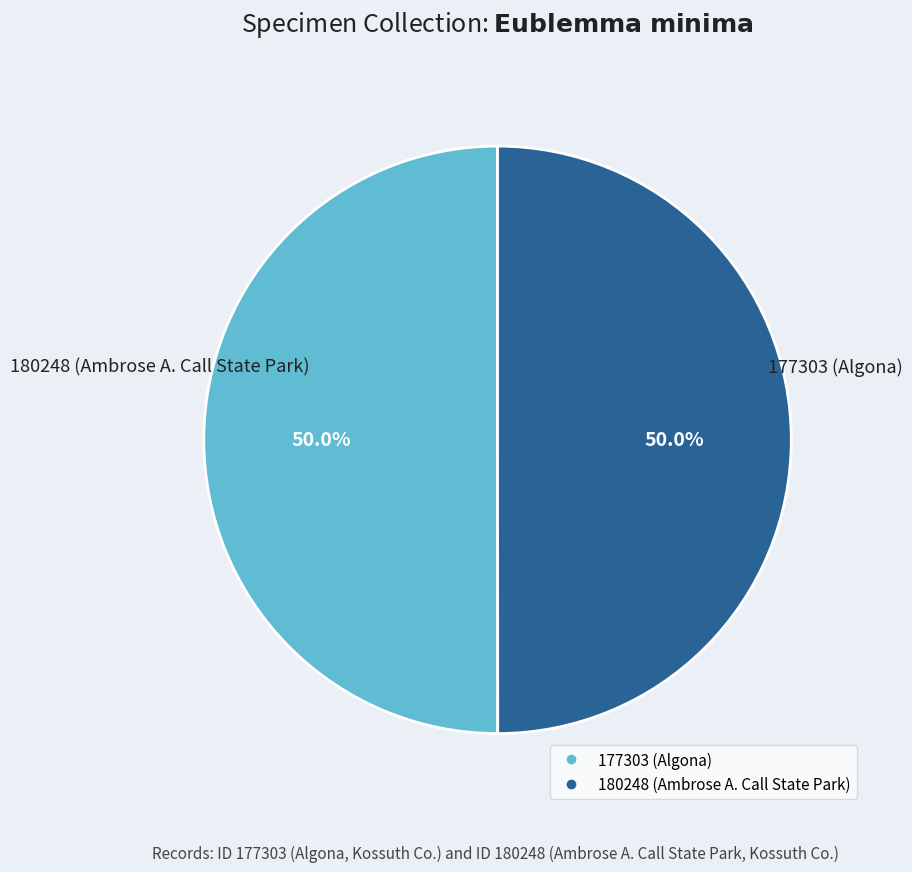

Is the sum of 177303 (Algona) and 180248 (Ambrose A. Call State Park) greater than half?

Yes